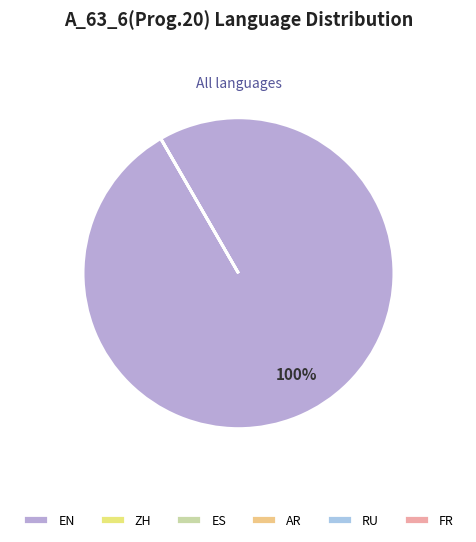

Is EN the majority of the pie?

Yes